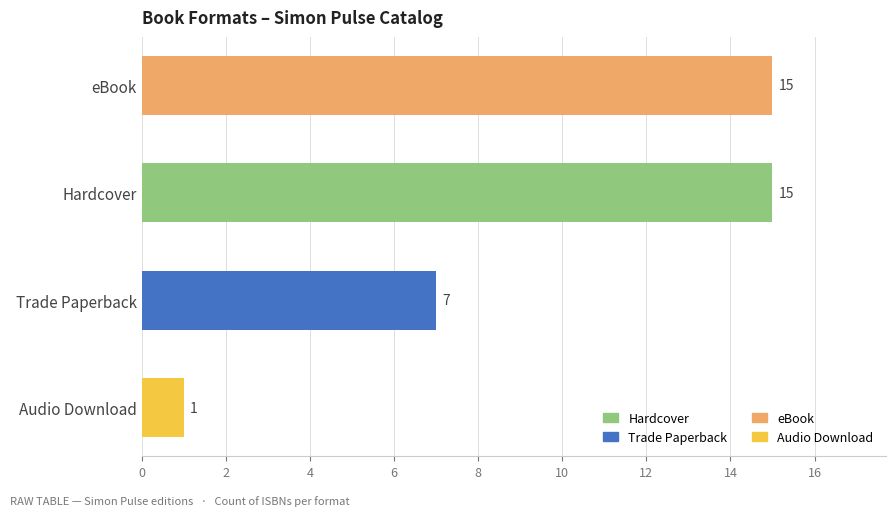

Between Audio Download and eBook, which is larger?

eBook